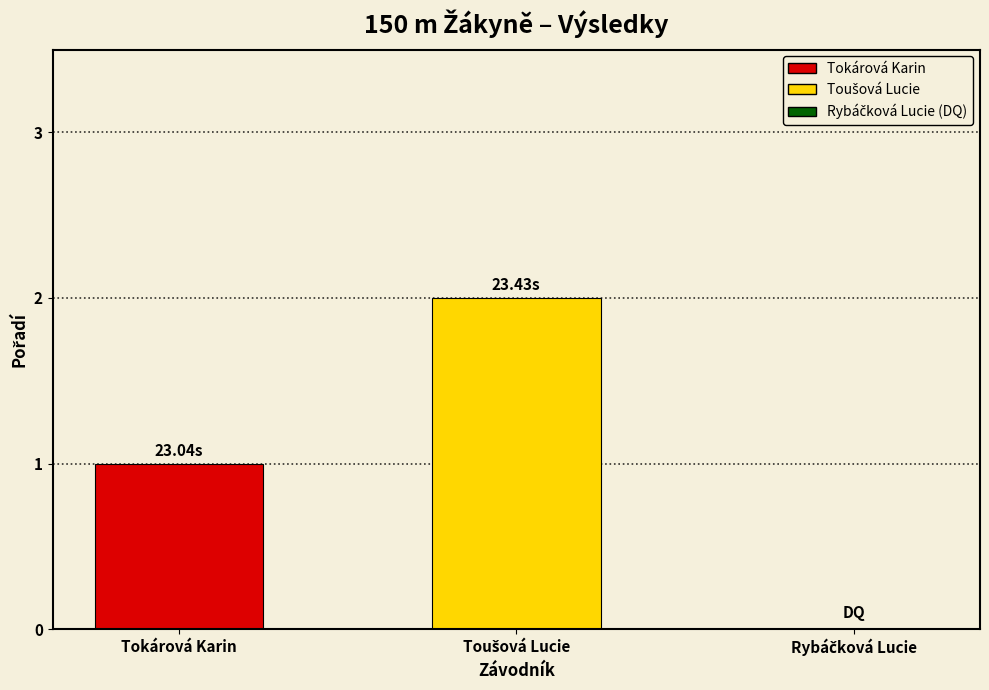

What is the average value?

1